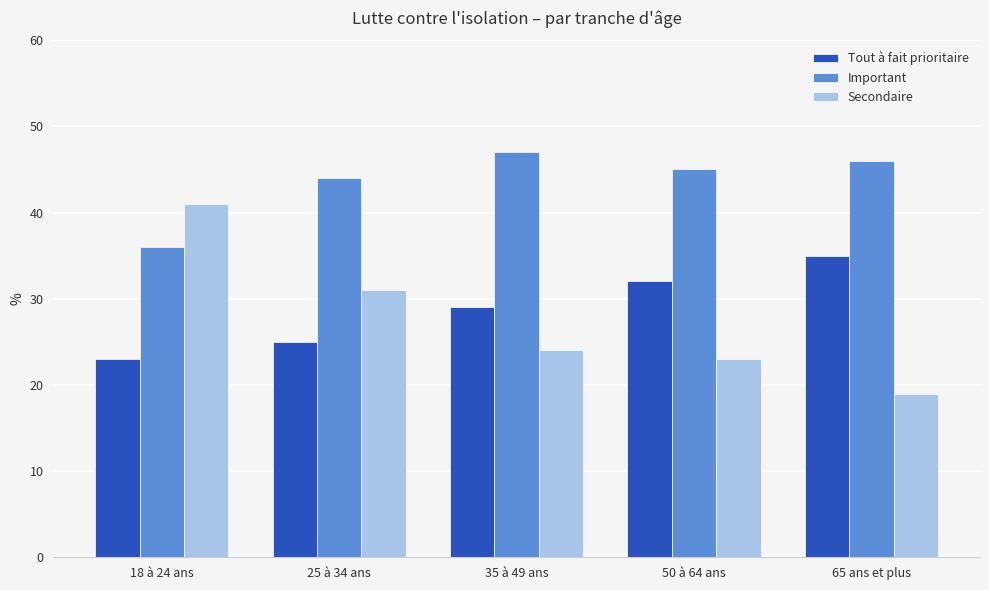

What is the sum of the Tout à fait prioritaire values at 50 à 64 ans and 65 ans et plus?

67